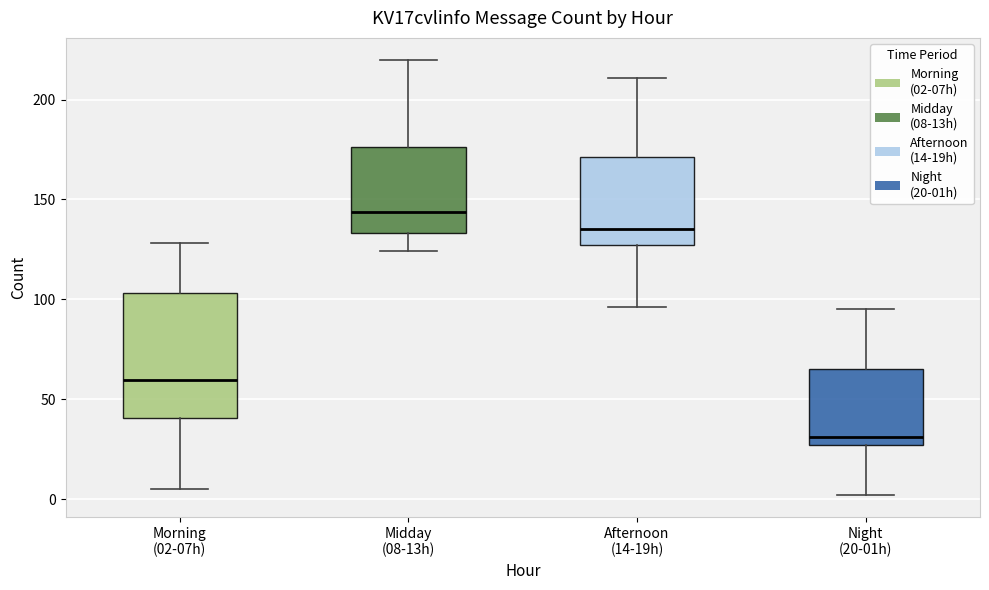

Where does the lower whisker of the box for Morning (02-07h) end on the y-axis? The values are not printed on the chart, so give them approximately, as read against the axis.

5